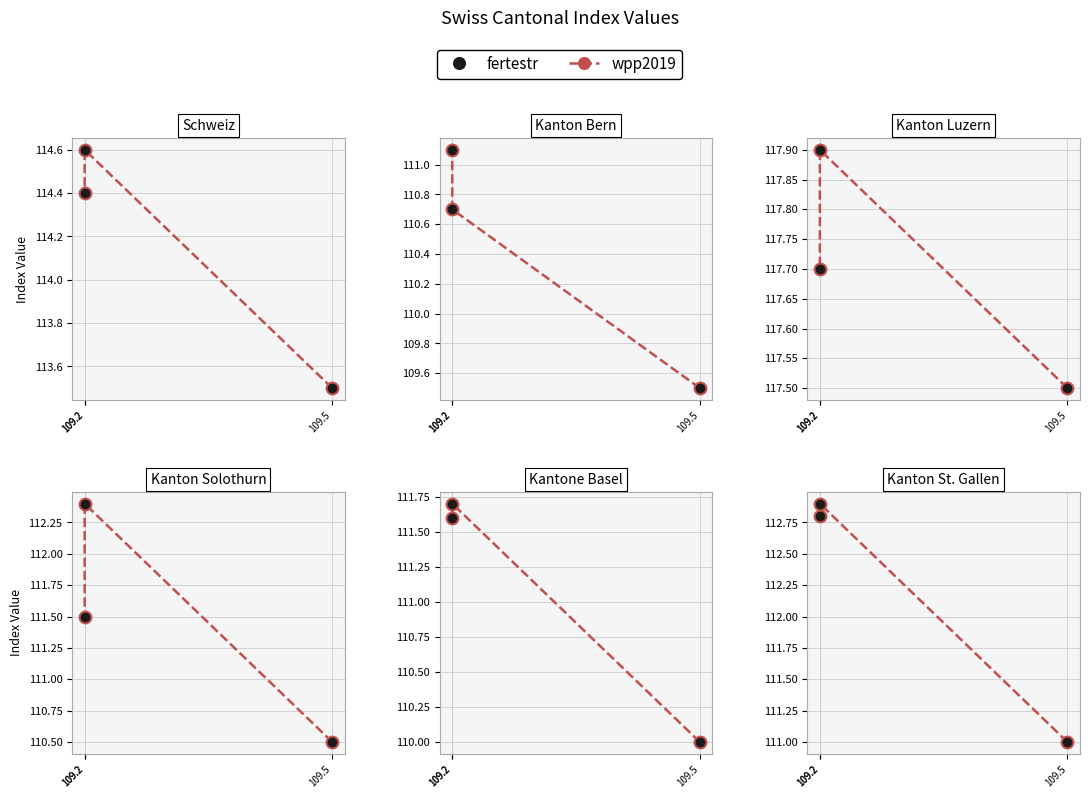

Is the value of fertestr at 109.2 greater than the value of wpp2019 at 109.5?

Yes